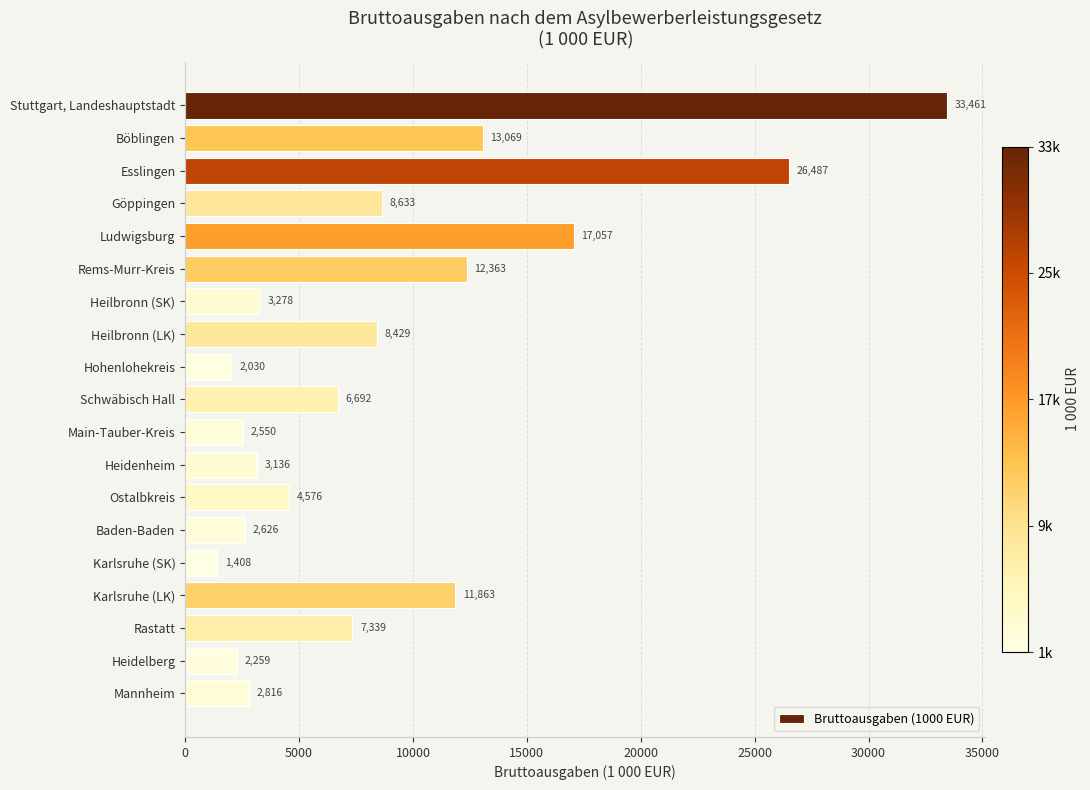

What is the sum of all values?

170072.7